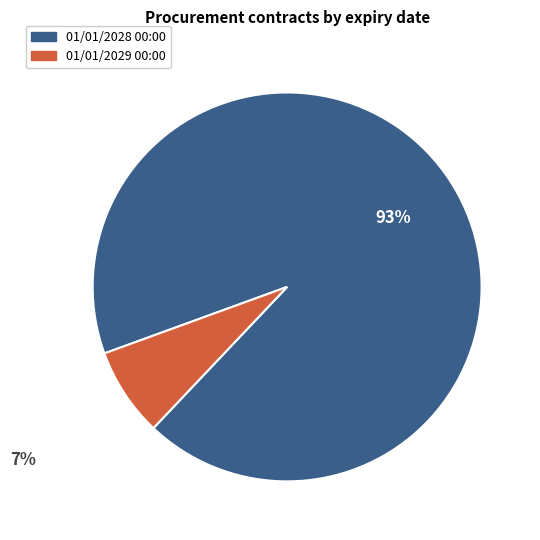

Which has a higher value, 01/01/2028 00:00 or 01/01/2029 00:00?

01/01/2028 00:00